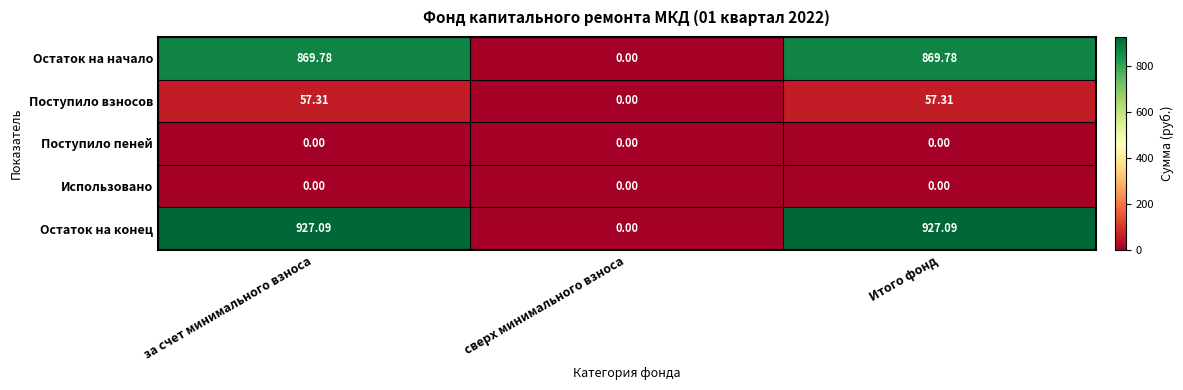

Which series has the widest spread of values?

Остаток на конец